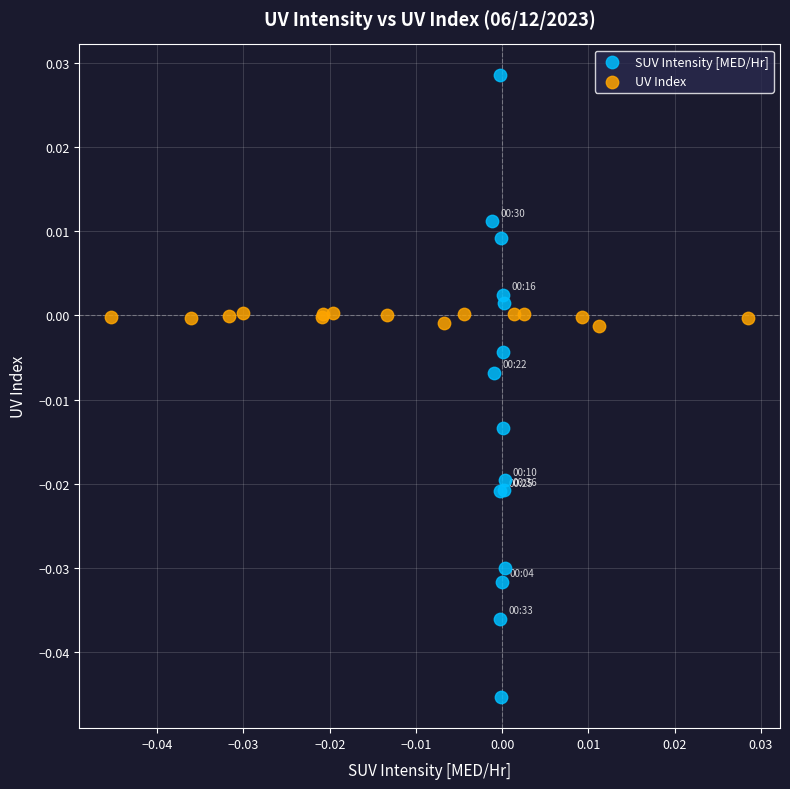

Which series reaches the maximum Y coordinate?

SUV Intensity [MED/Hr]